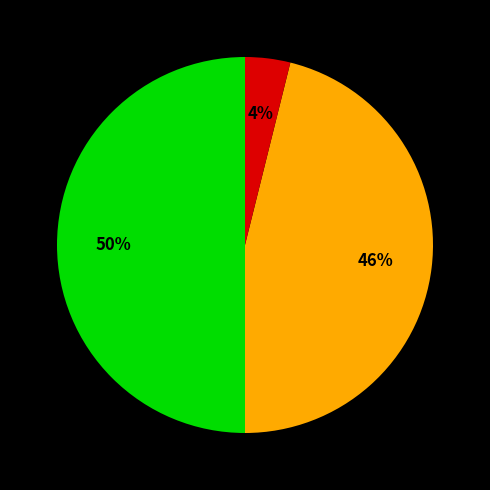

To the nearest percent, what is the average slice percentage?

33%